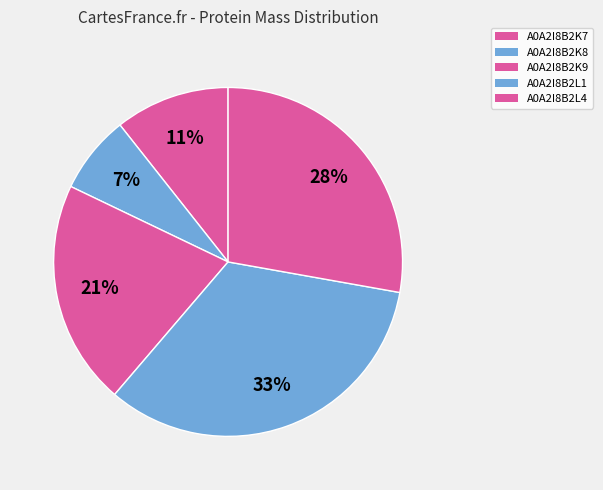

Count the number of slices in the pie.

5